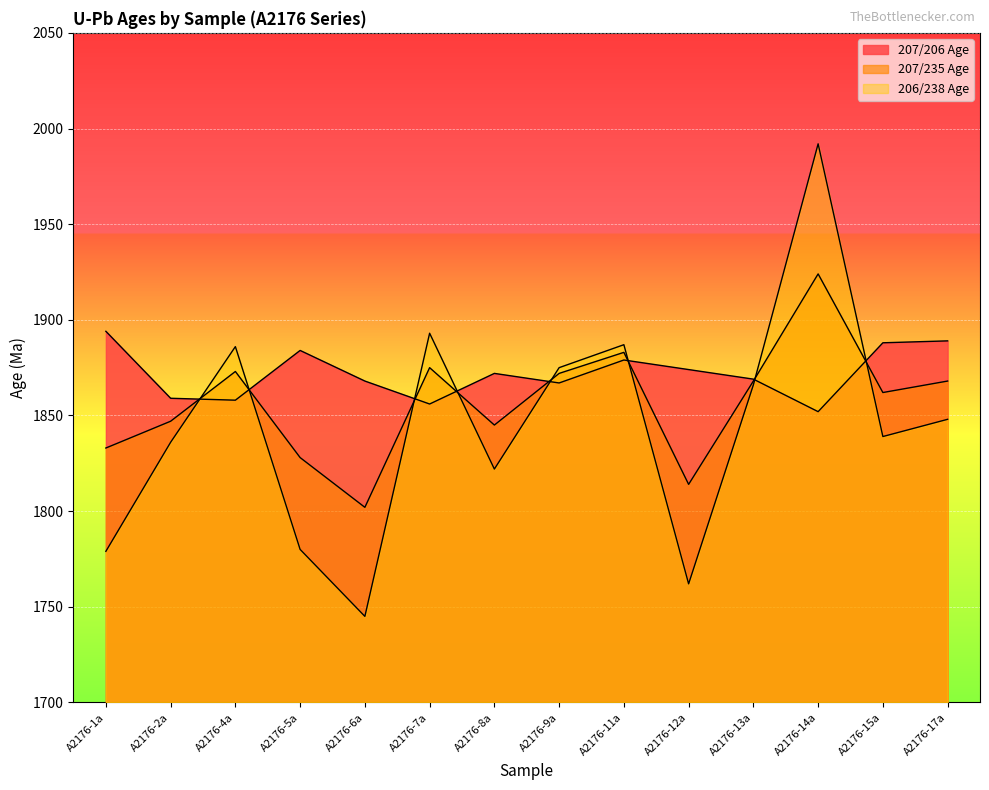

After their last crossing, which series has the higher values: 207/206 Age or 207/235 Age?

207/206 Age